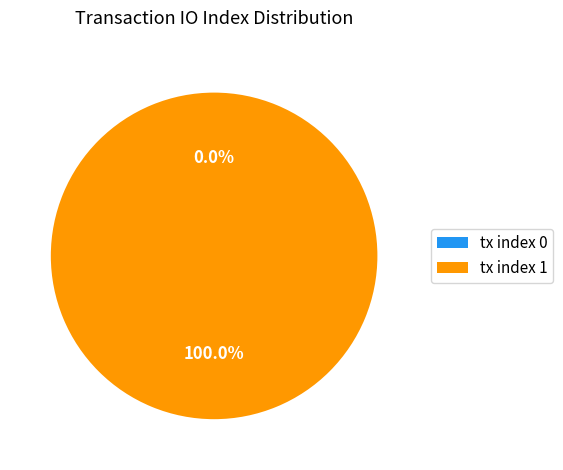

True or false: tx index 0 accounts for 0% of the total.

True